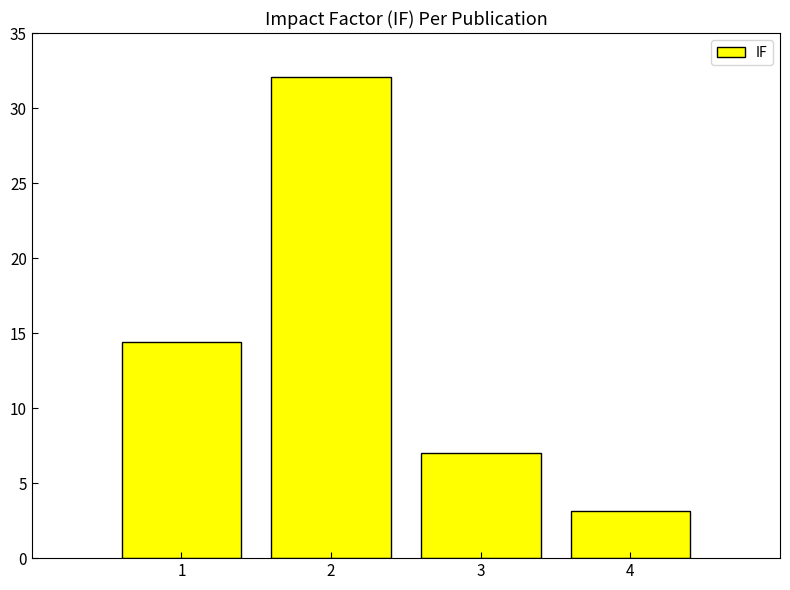

What is the difference between the values at 4 and 1?

11.2